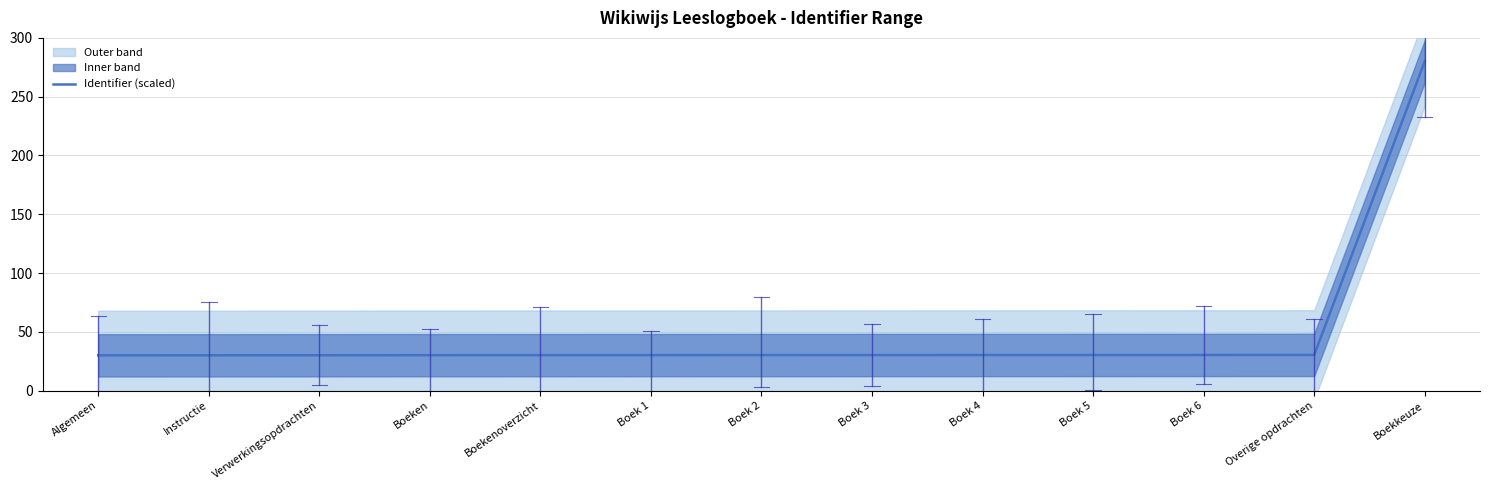

Rank the categories by value from highest to lowest.

Boekkeuze, Overige opdrachten, Boek 6, Boek 5, Boek 4, Boek 3, Boek 2, Boek 1, Boekenoverzicht, Boeken, Verwerkingsopdrachten, Instructie, Algemeen